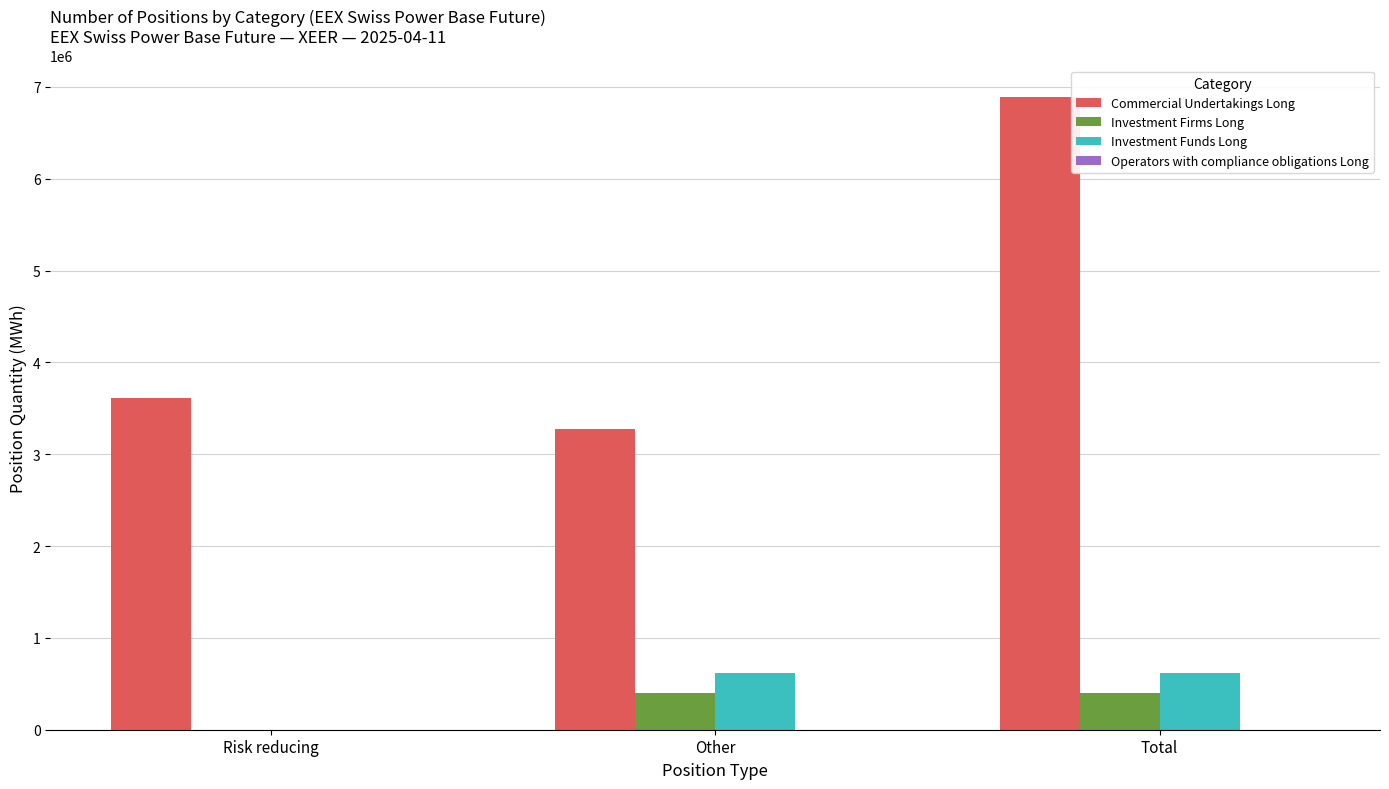

Which series has the largest total across all categories?

Commercial Undertakings Long